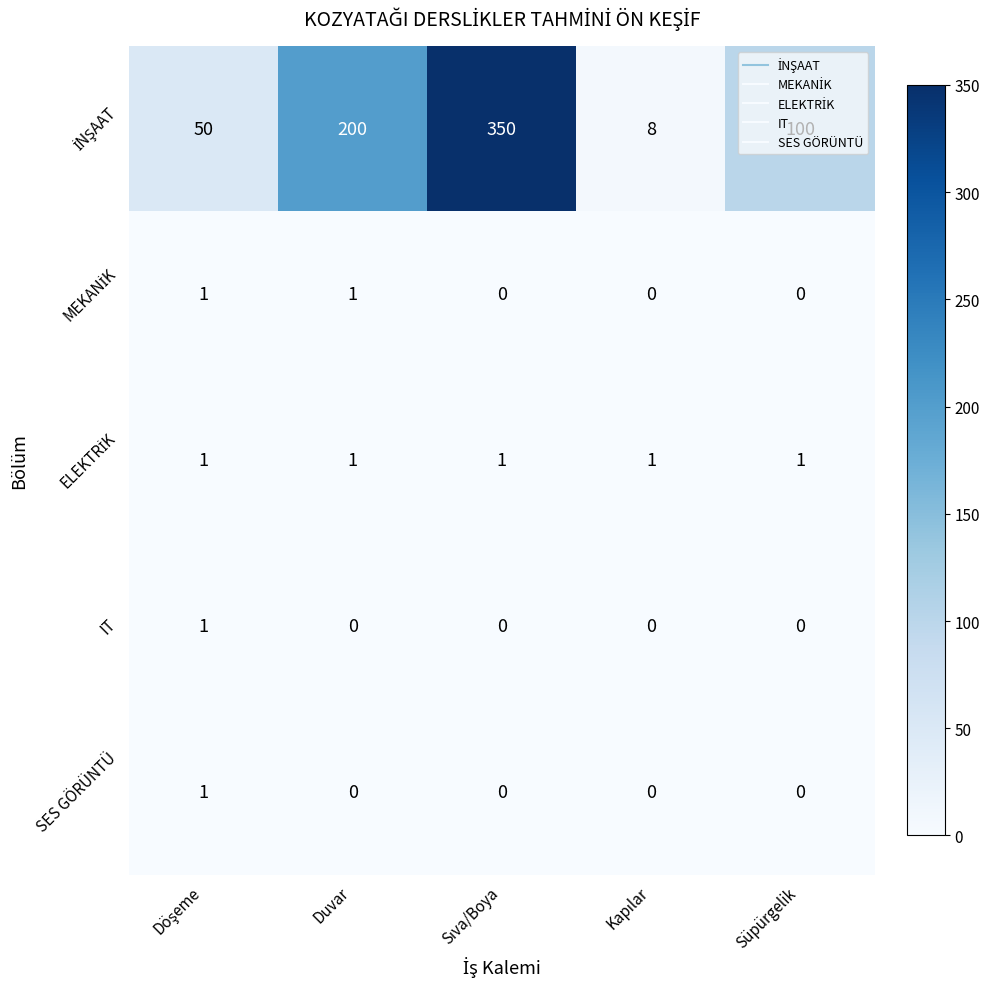

What is the total value across all series at Duvar?

202